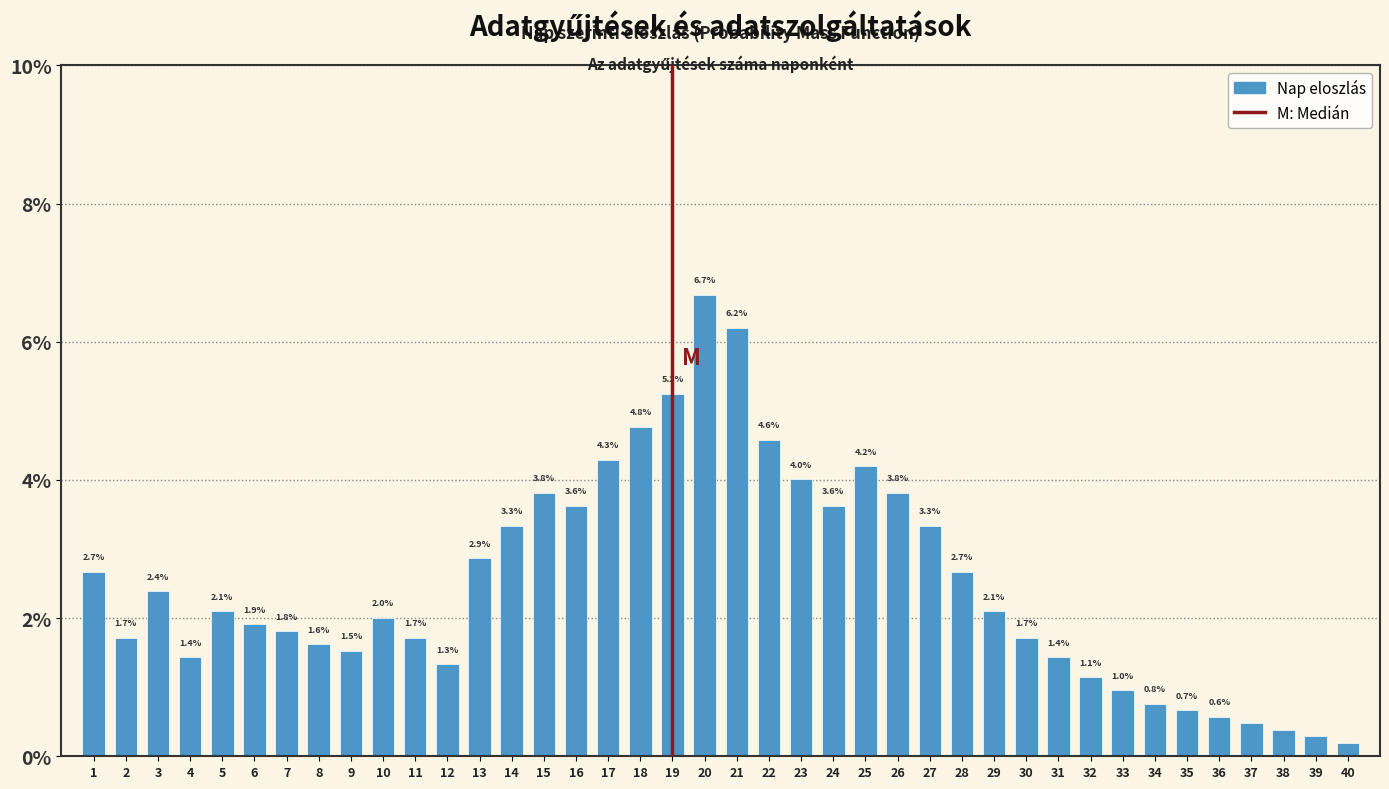

Where is the data nearest to the value 3?

13